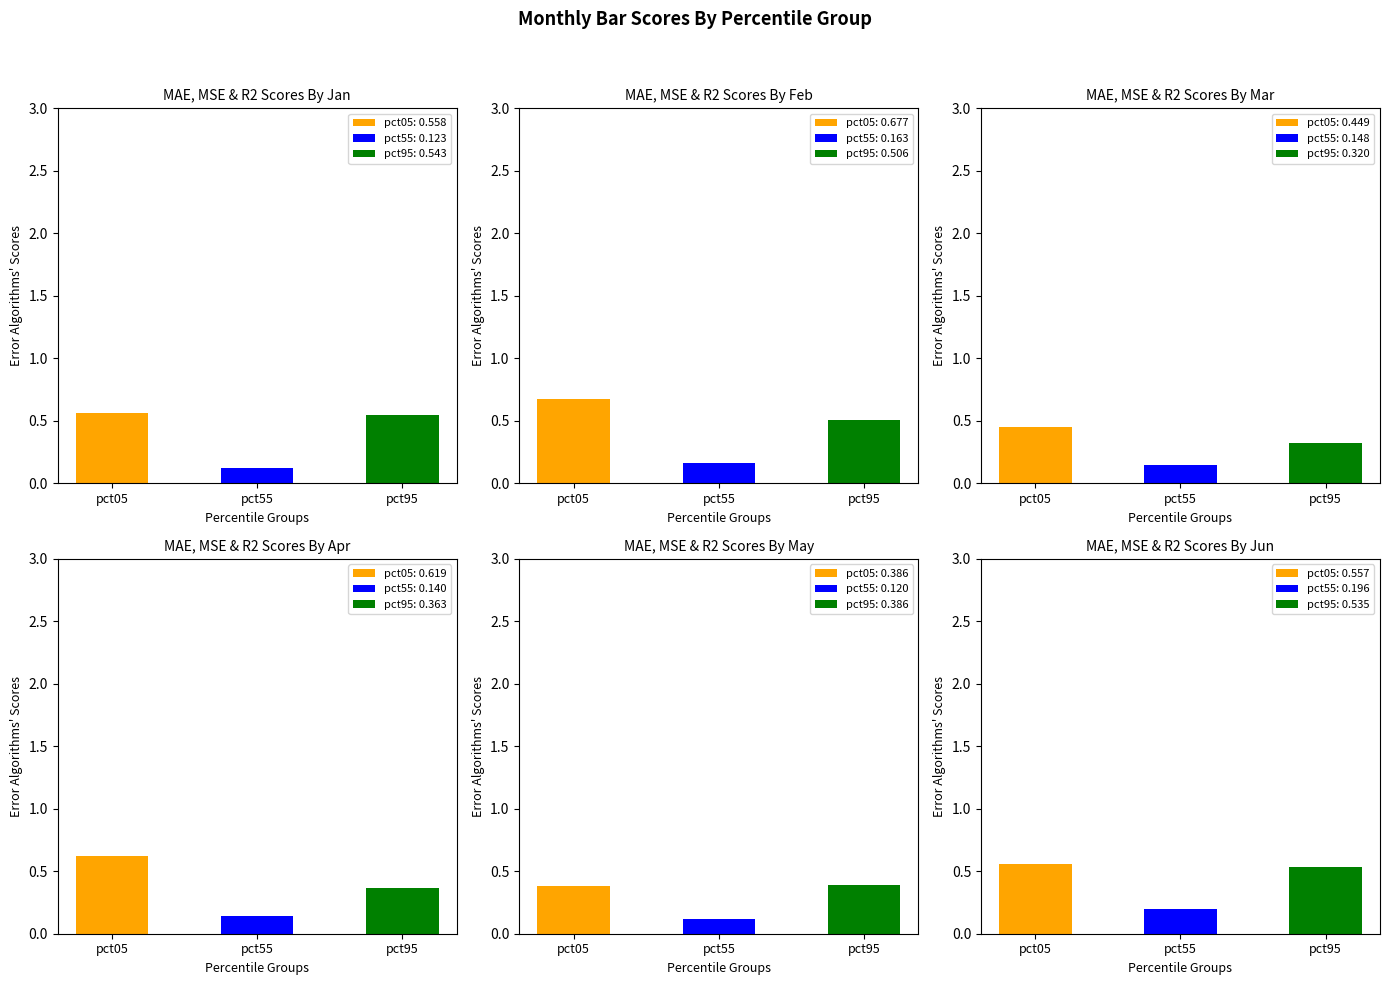

What is the value of the Jan bar at the 6th from the left?

0.1